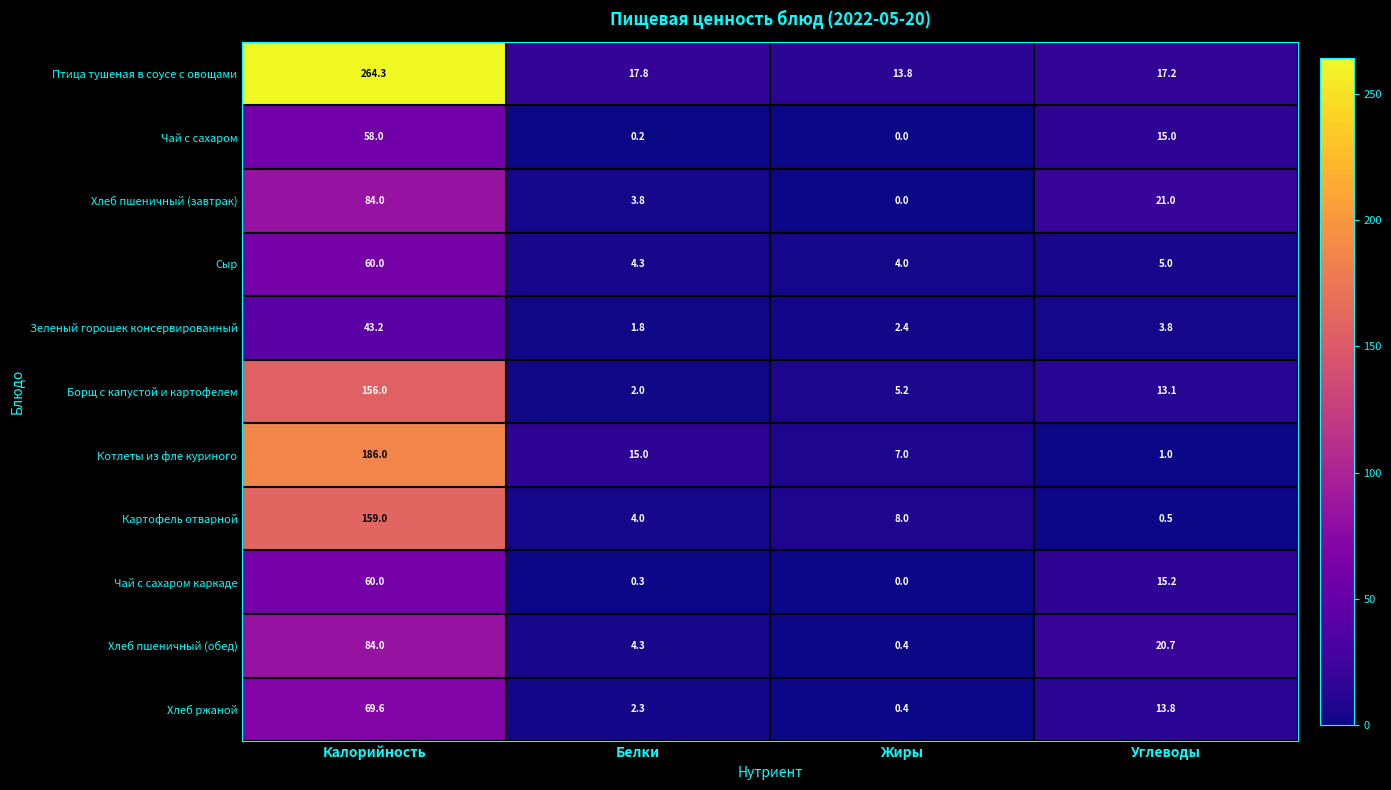

Which series has the widest spread of values?

Птица тушеная в соусе с овощами